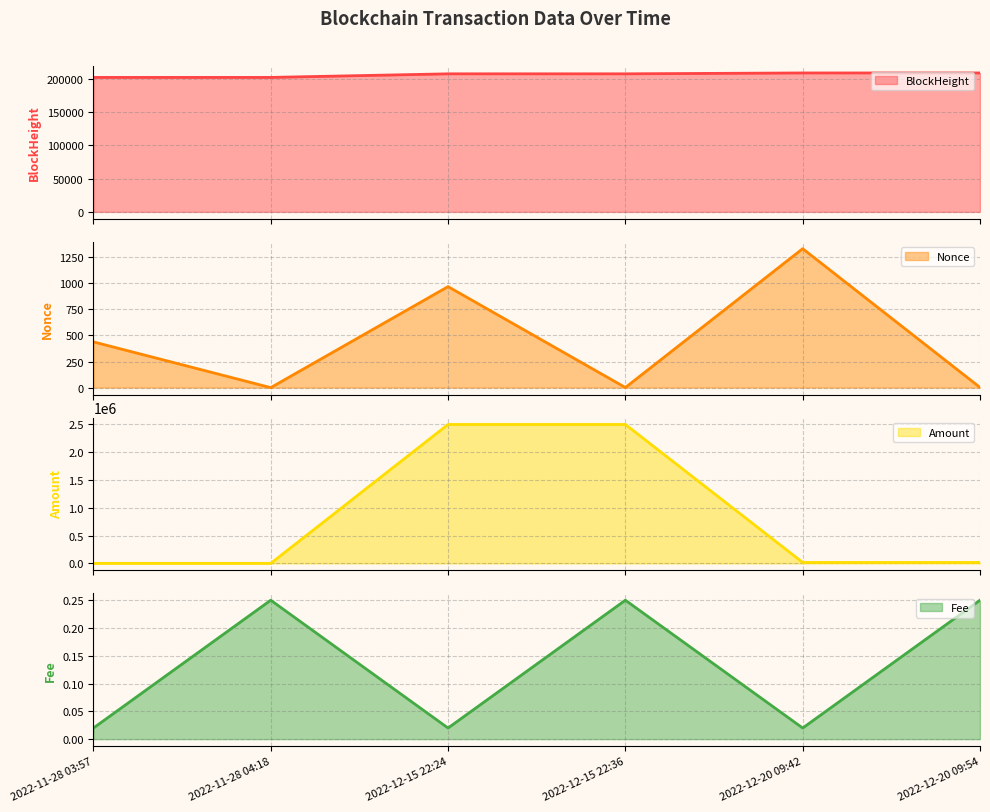

At which label is Amount line closest to 1248322?

2022-12-20 09:42